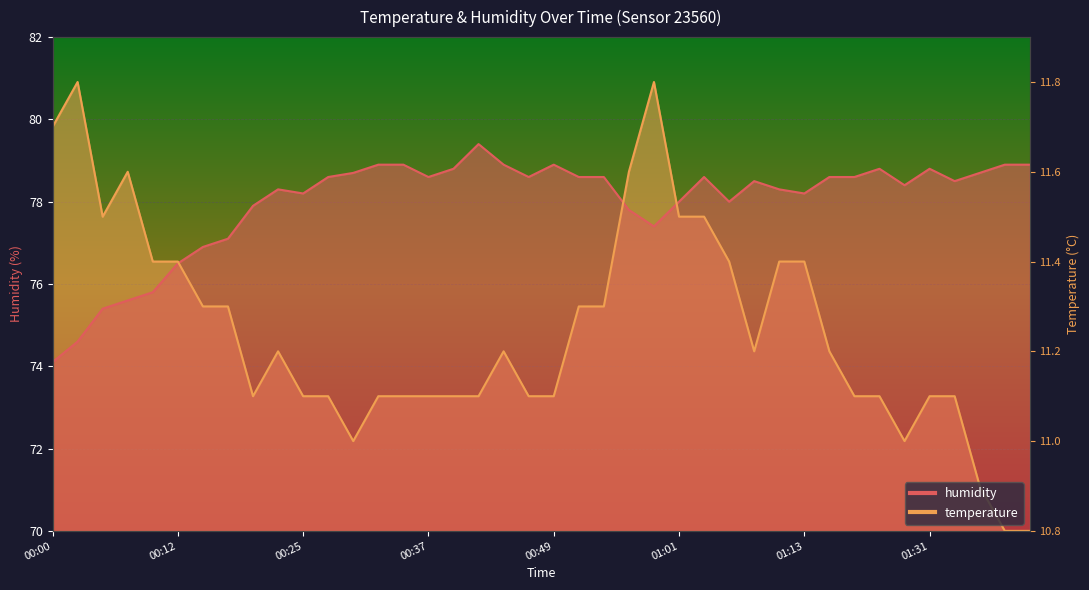

What is the label of the 35th point from the left?

01:29